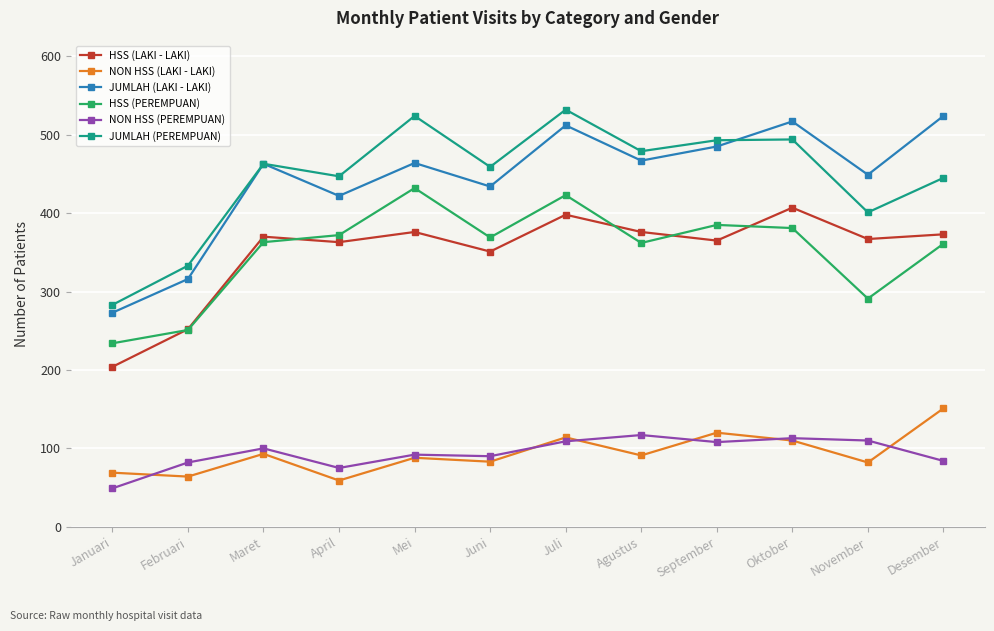

Is the value of HSS (LAKI - LAKI) at Desember greater than the value of NON HSS (PEREMPUAN) at Agustus?

Yes